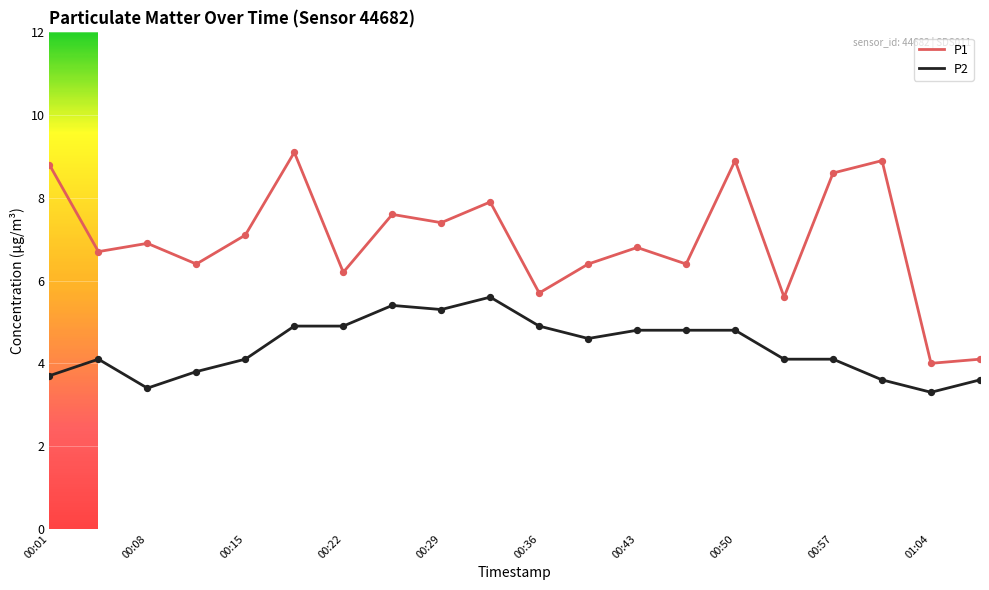

Which series has the largest total across all categories?

P1